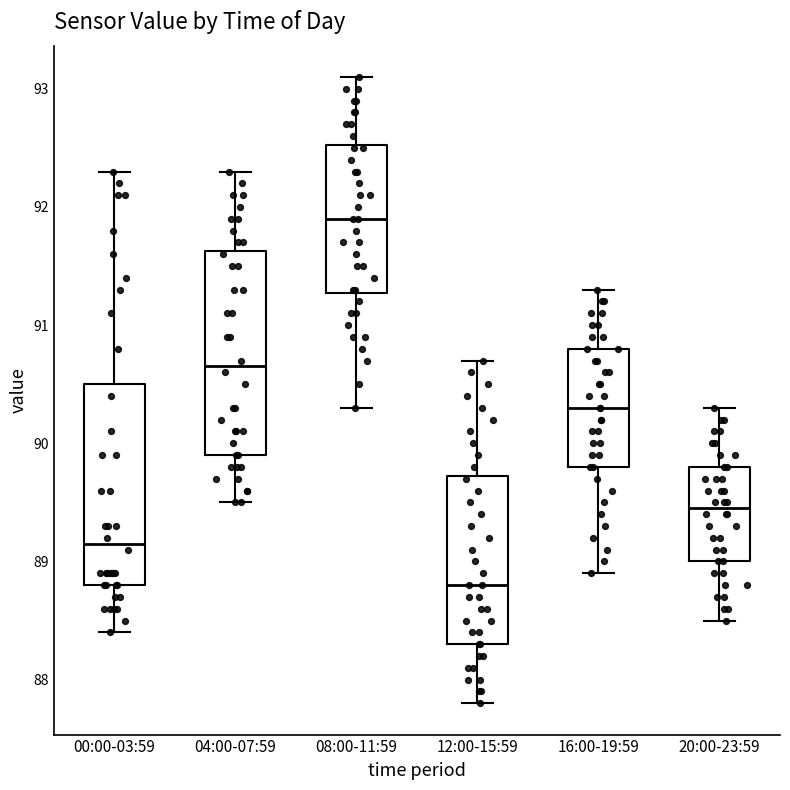

Which box has the lowest median line?

12:00-15:59